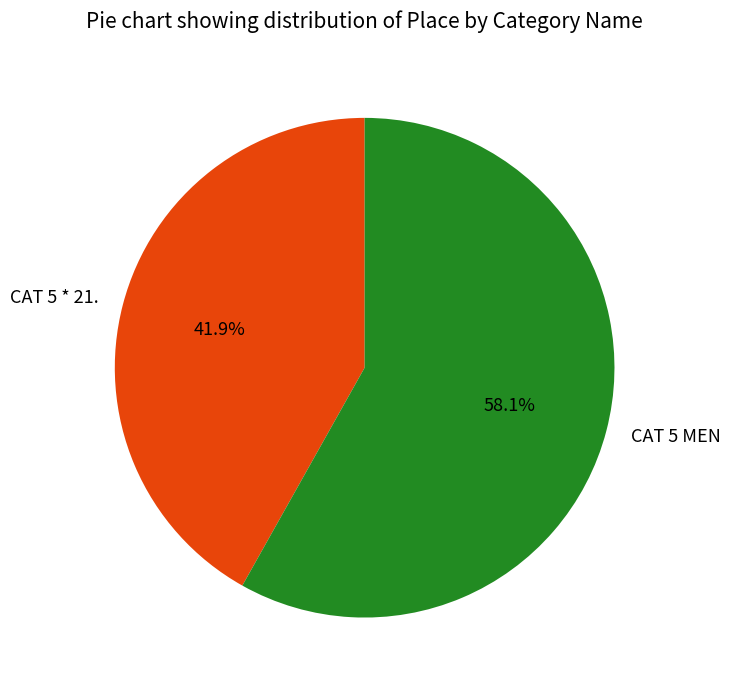

Which category has the smallest portion of the pie?

CAT 5 * 21.